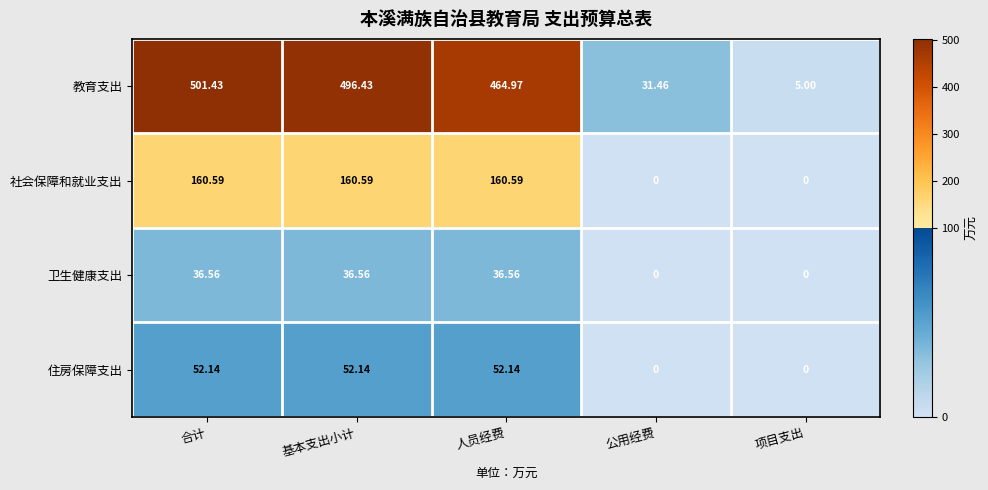

Is the value of 住房保障支出 at 公用经费 greater than the value of 教育支出 at 公用经费?

No